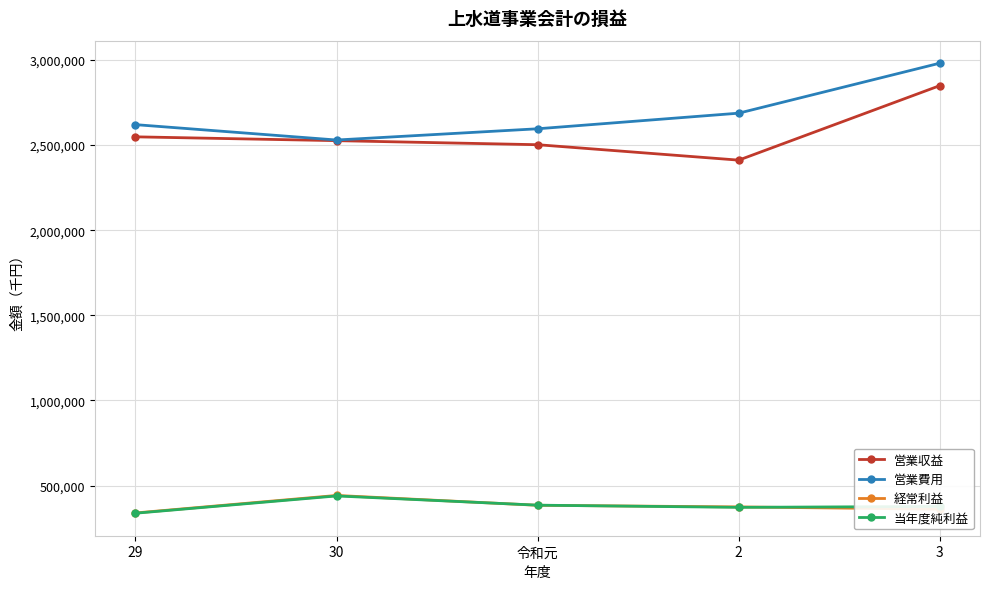

What is the average value of the 営業費用 series?

2682935